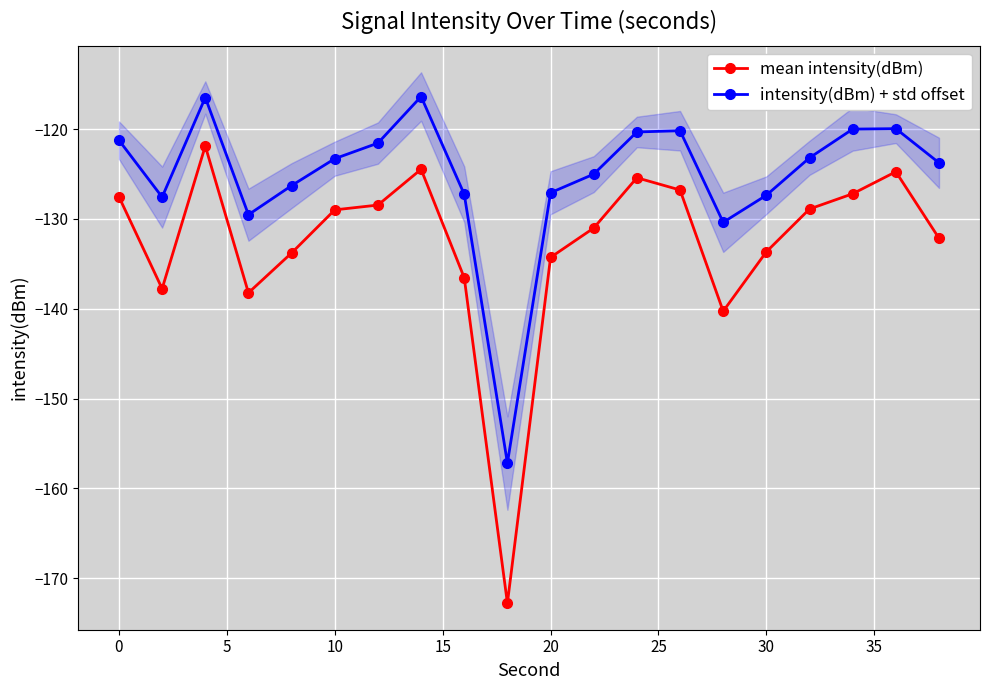

What is the maximum value for intensity(dBm) + std offset?

-116.4